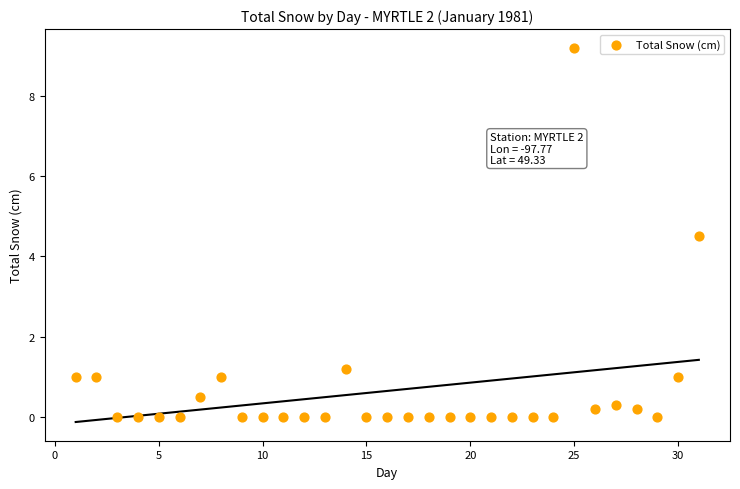

What is the range of X values (max minus min)?

30.0